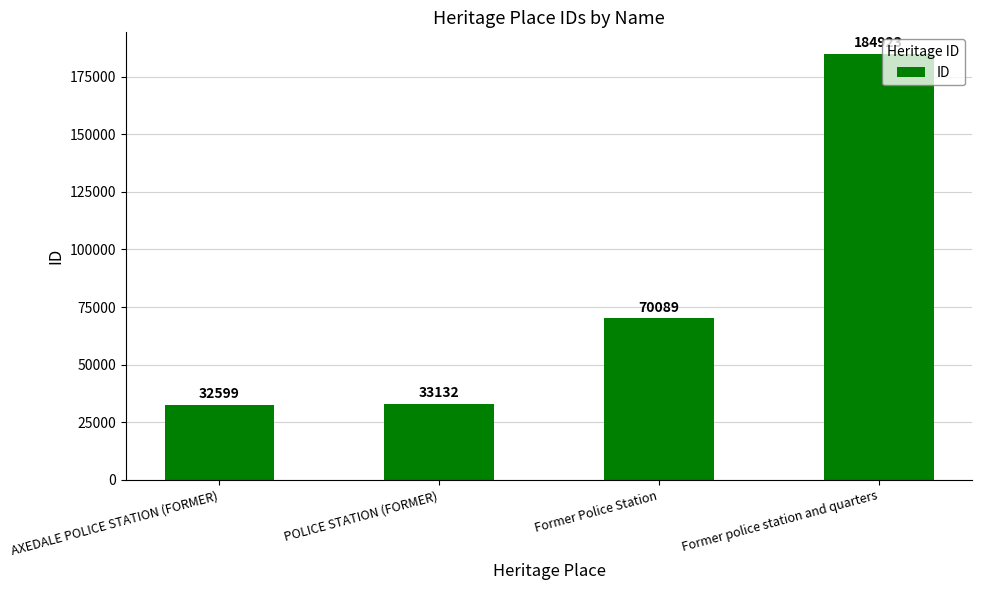

What is the difference between the maximum and minimum values?

152324